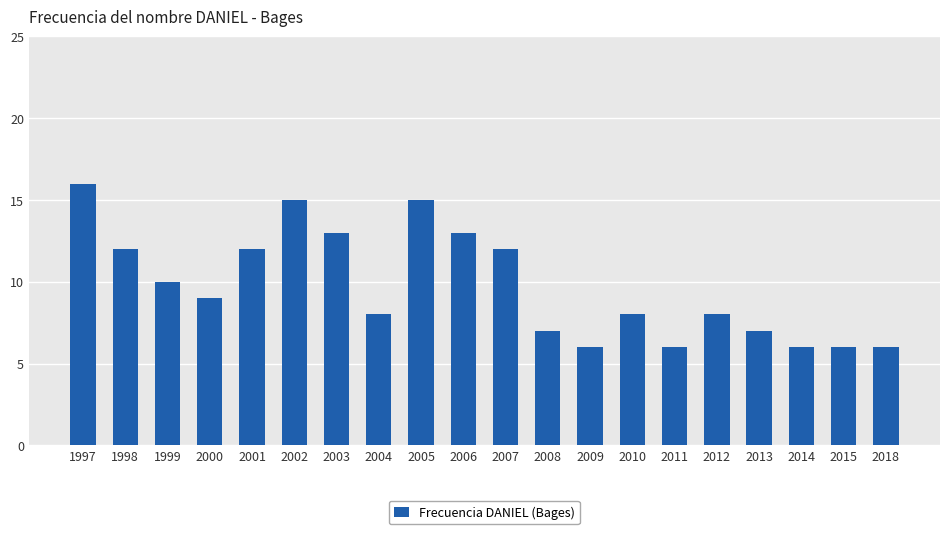

Count the number of data series in this chart.

1